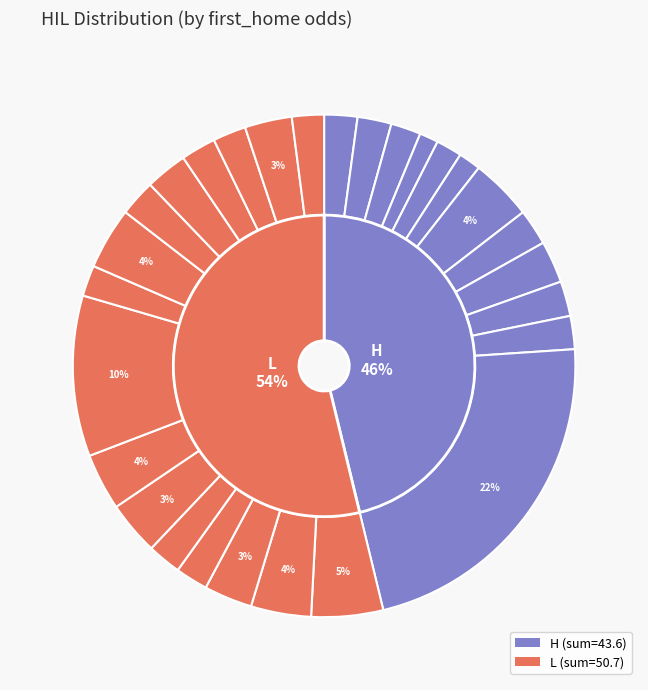

What is the total percentage of 17 and 9?

7.2%